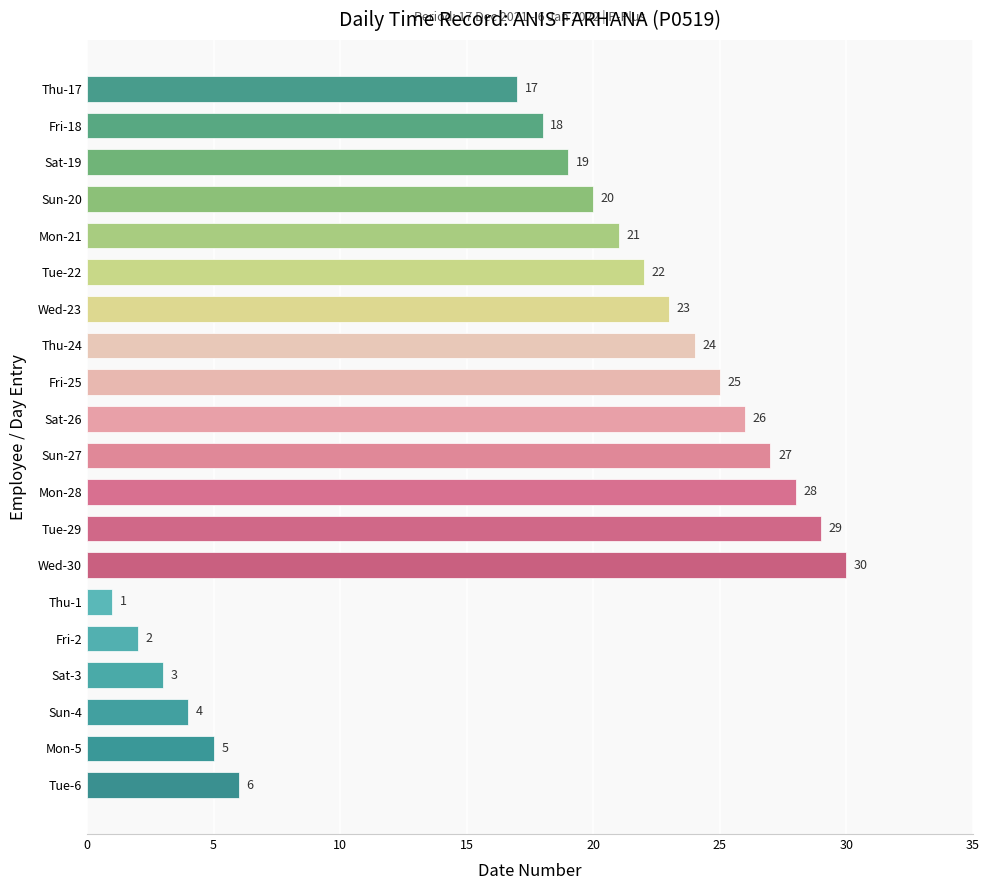

Reading top to bottom, extract all data points from this chart.

Thu-17=17	Fri-18=18	Sat-19=19	Sun-20=20	Mon-21=21	Tue-22=22	Wed-23=23	Thu-24=24	Fri-25=25	Sat-26=26	Sun-27=27	Mon-28=28	Tue-29=29	Wed-30=30	Thu-1=1	Fri-2=2	Sat-3=3	Sun-4=4	Mon-5=5	Tue-6=6